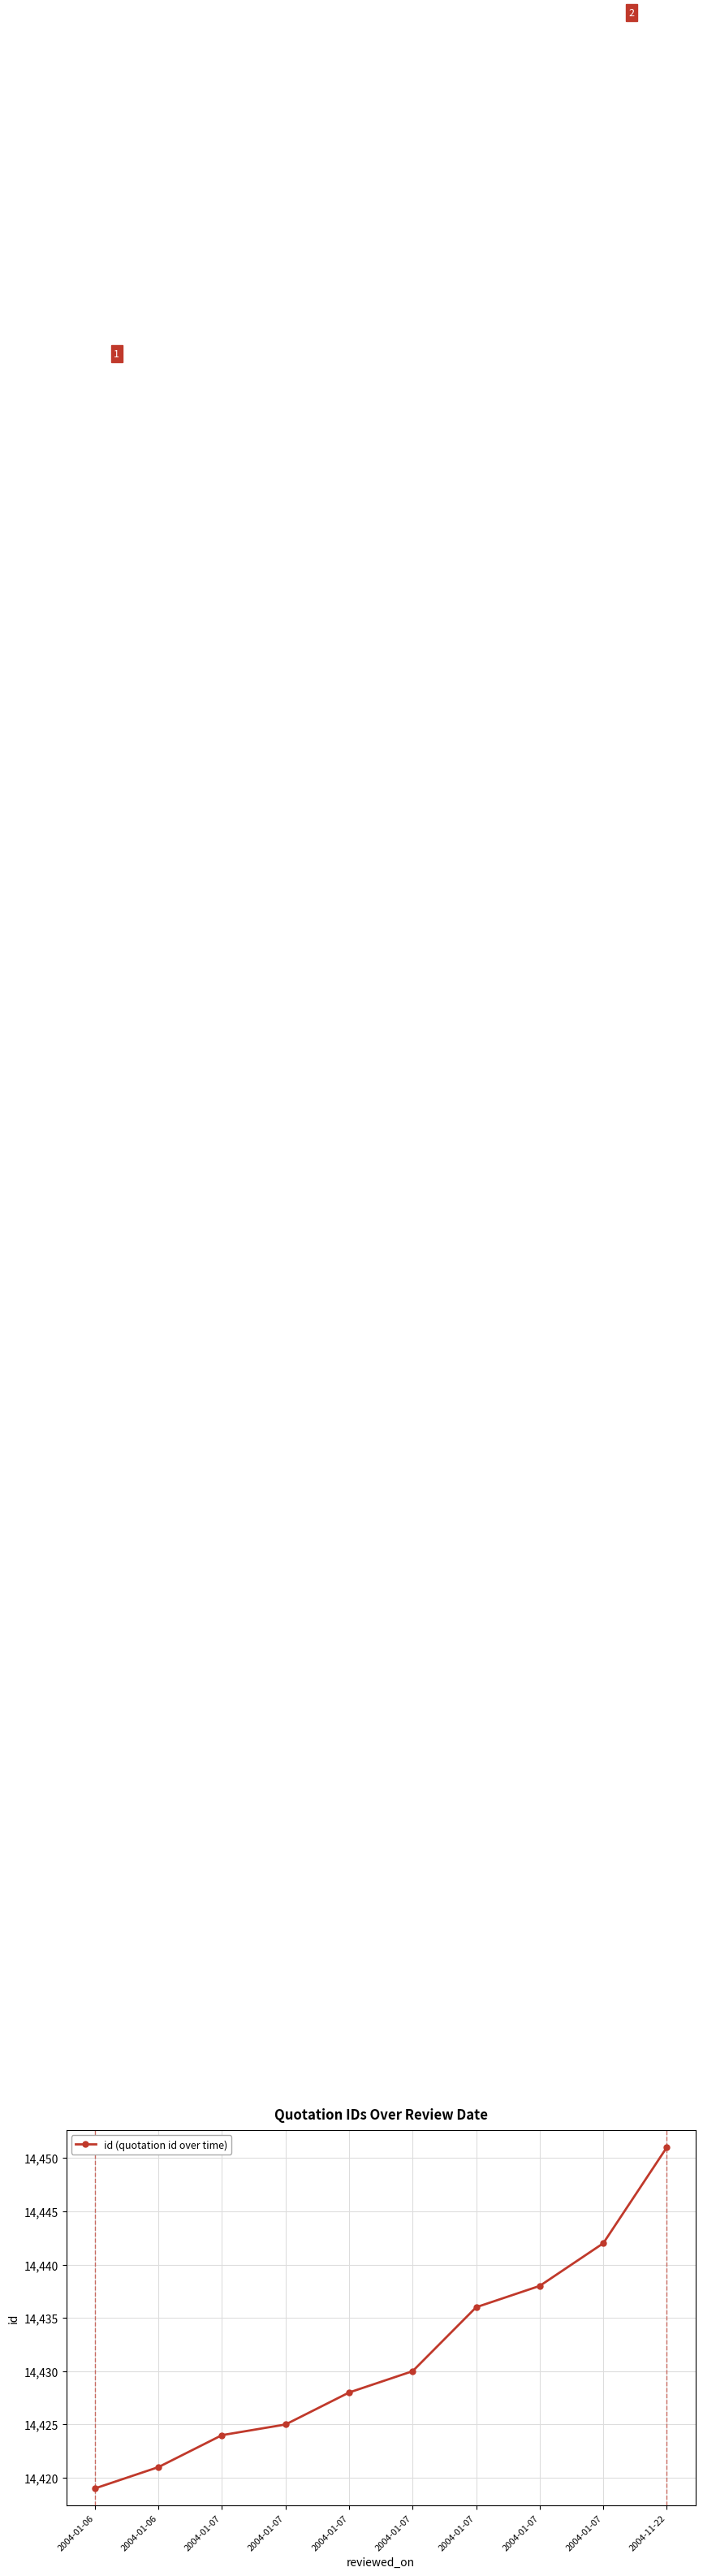

What is the difference between the maximum and second lowest values?

30